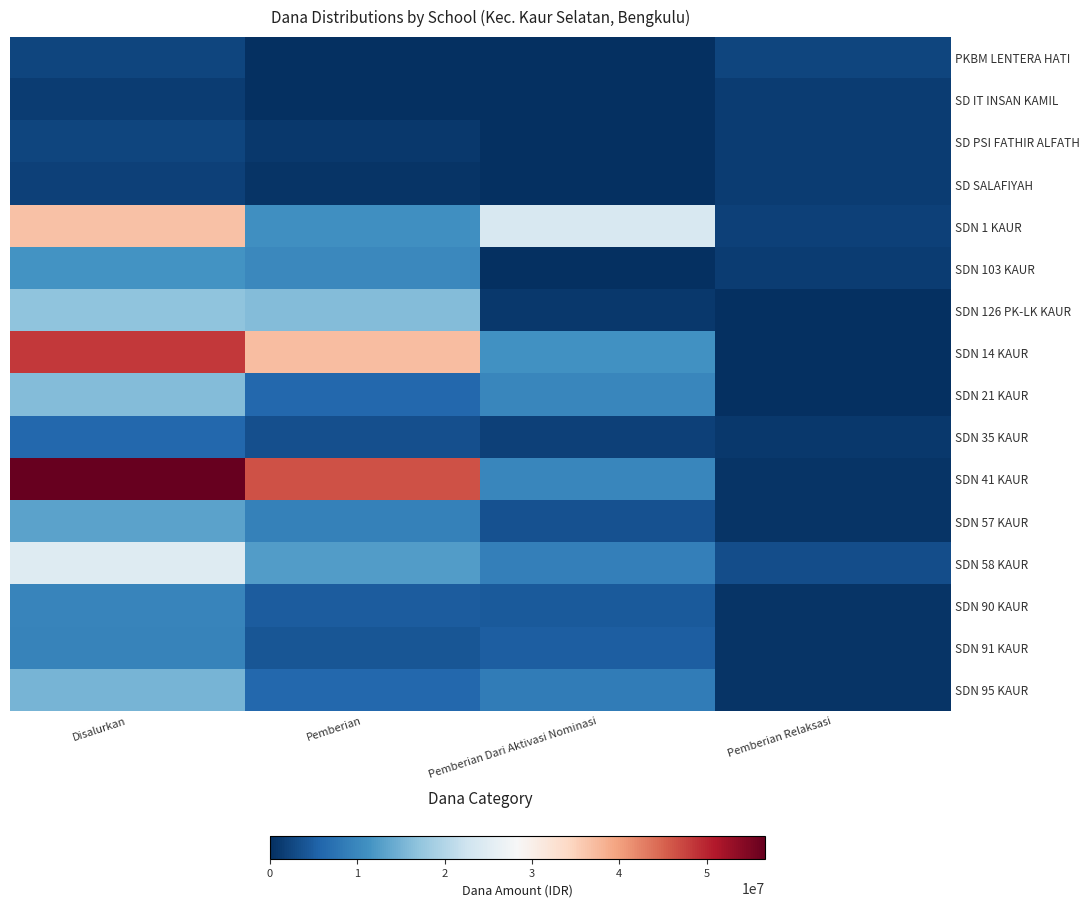

What is the spread (max minus min) of values at Pemberian Dari Aktivasi Nominasi?

23850000